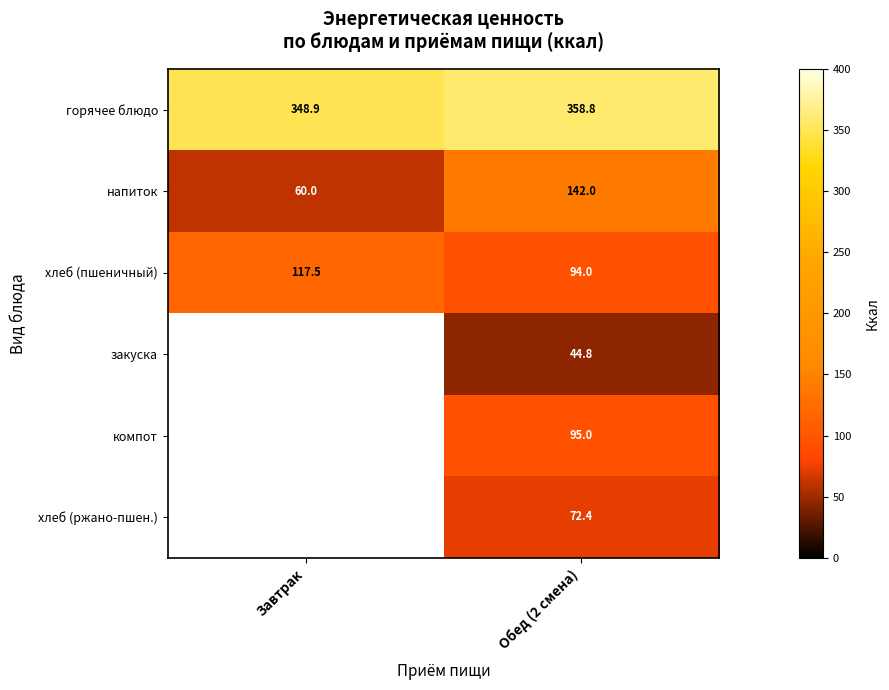

At which label does напиток reach its minimum?

Завтрак